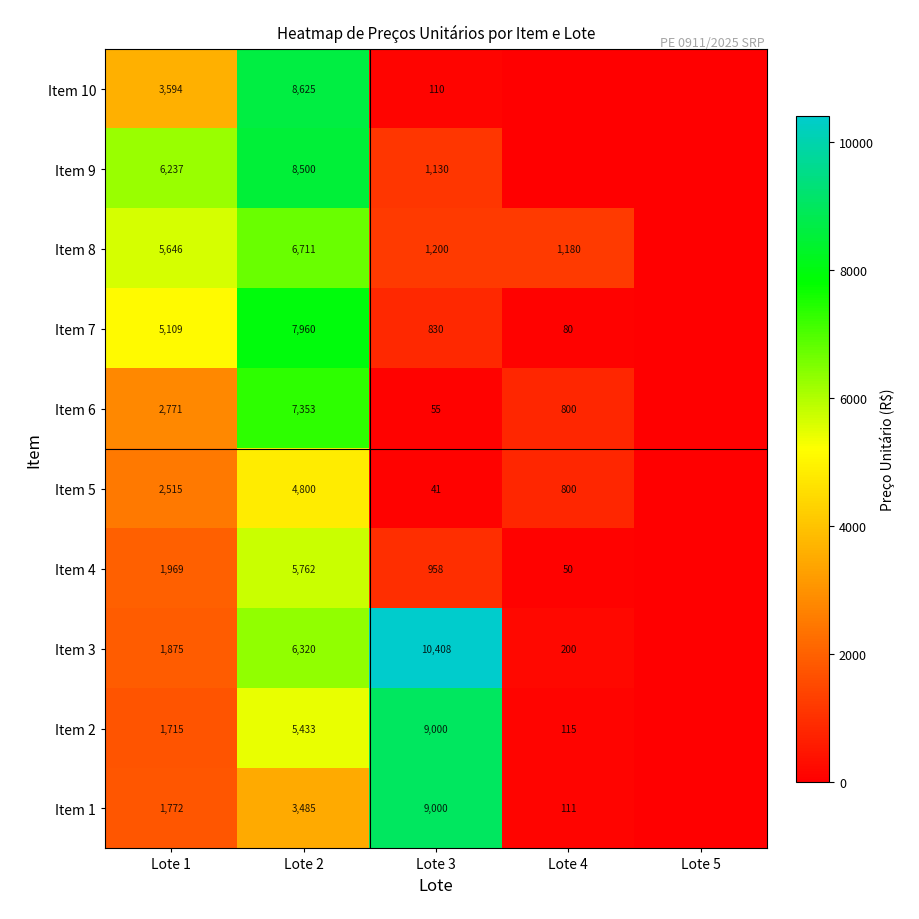

At Lote 3, list the series in order from largest to smallest.

Item 3, Item 1, Item 2, Item 8, Item 9, Item 4, Item 7, Item 10, Item 6, Item 5